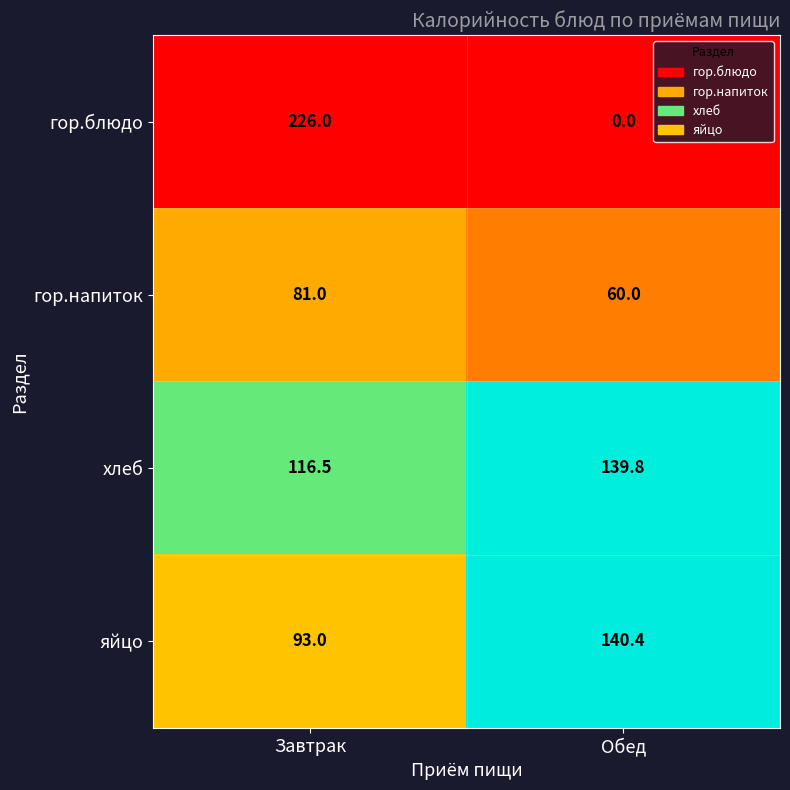

Rank the series by their maximum value, from lowest to highest.

гор.напиток, хлеб, яйцо, гор.блюдо